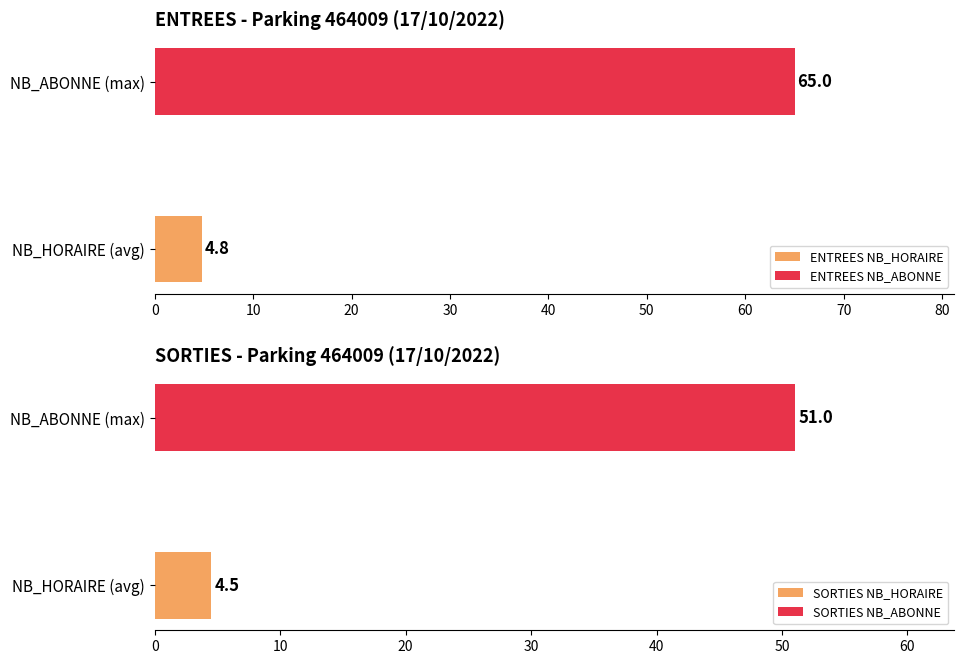

True or false: ENTREES NB_ABONNE has a value of 0 at 2.

True